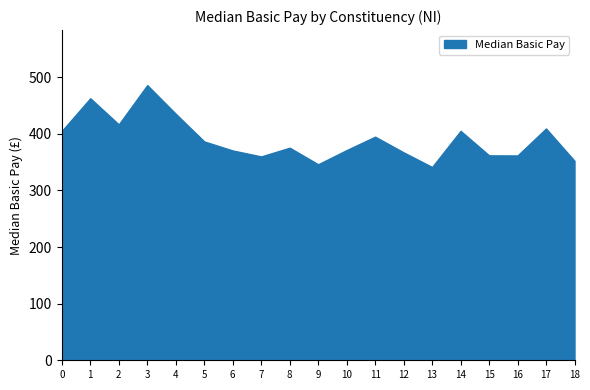

What is the minimum value shown in the chart?

341.5